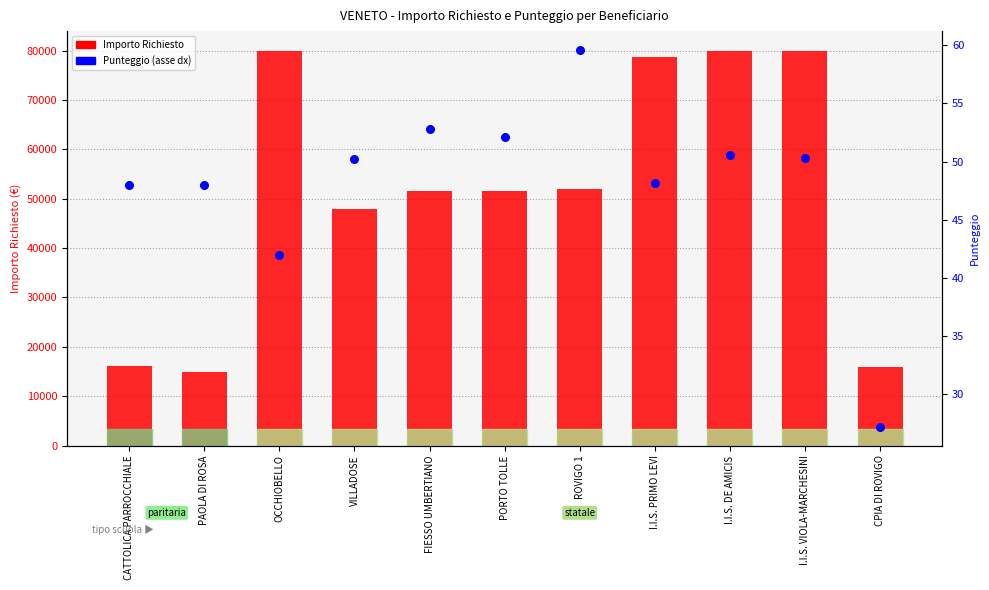

What is the total value across all series at PAOLA DI ROSA?

14968.0